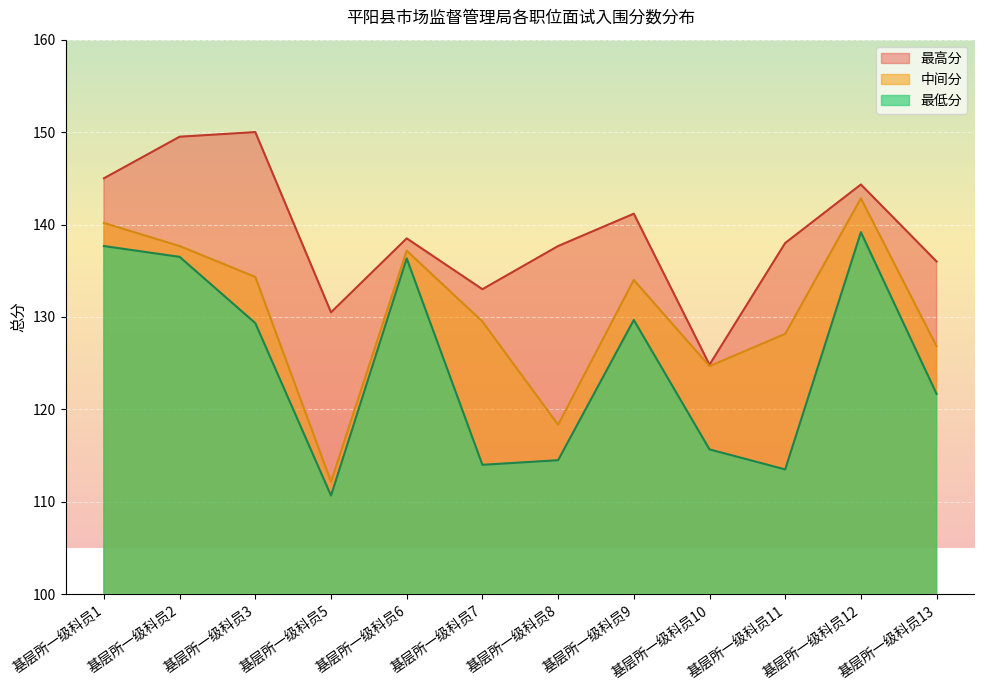

Is the value of 最低分 at 基层所一级科员6 greater than the value of 最高分 at 基层所一级科员2?

No